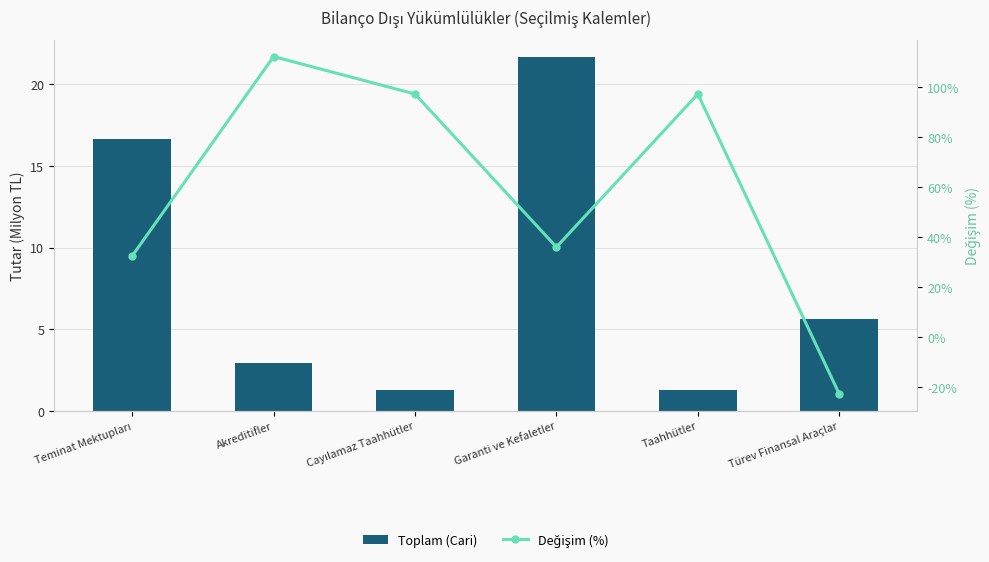

Is the value of Değişim (%) at Taahhütler greater than the value of Toplam (Cari) at Akreditifler?

Yes